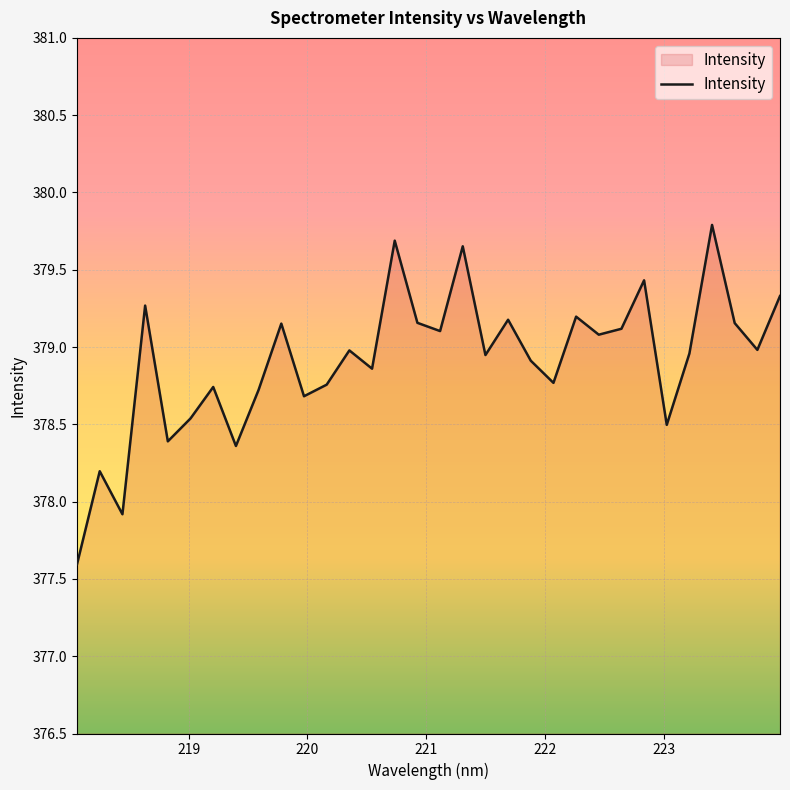

What is the smallest value displayed?

377.6